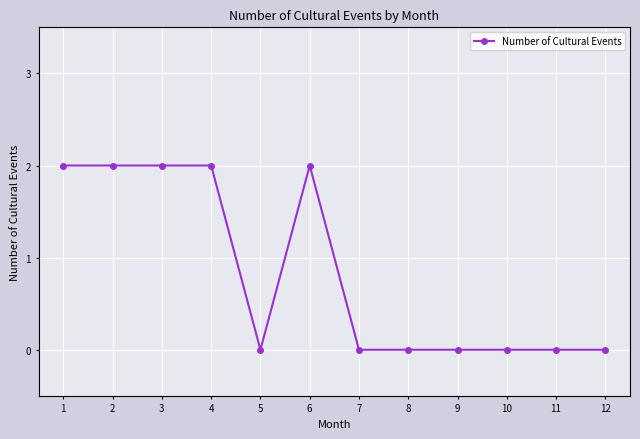

Count the number of categories in the chart.

12